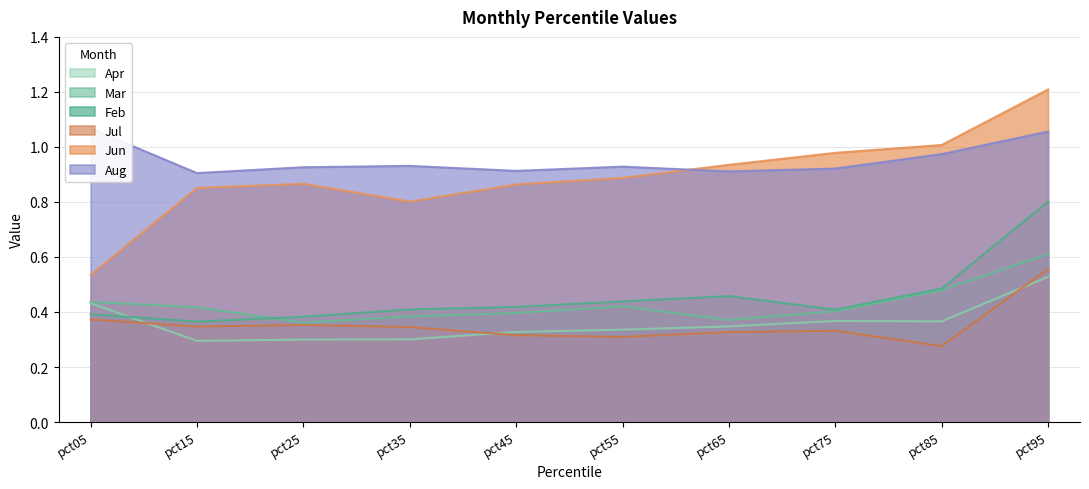

At how many categories does at least one series exceed 0?

10